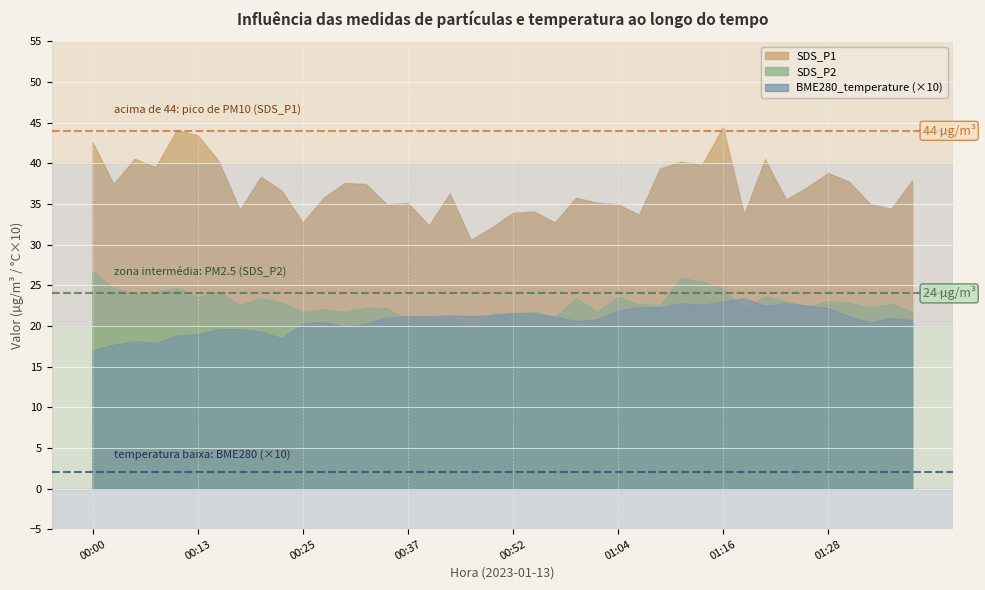

The BME280_temperature series shows 0.9 at 00:49. True or false?

False